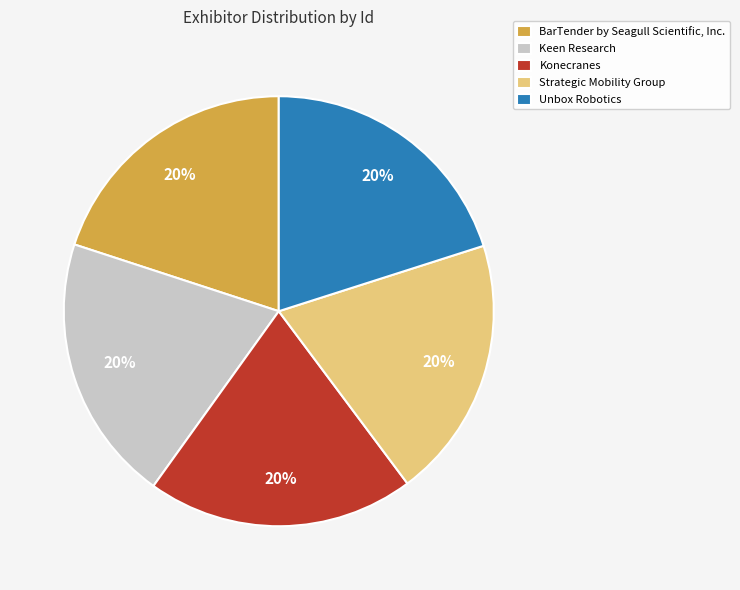

To the nearest percent, what is the combined percentage of Keen Research and Unbox Robotics?

40%